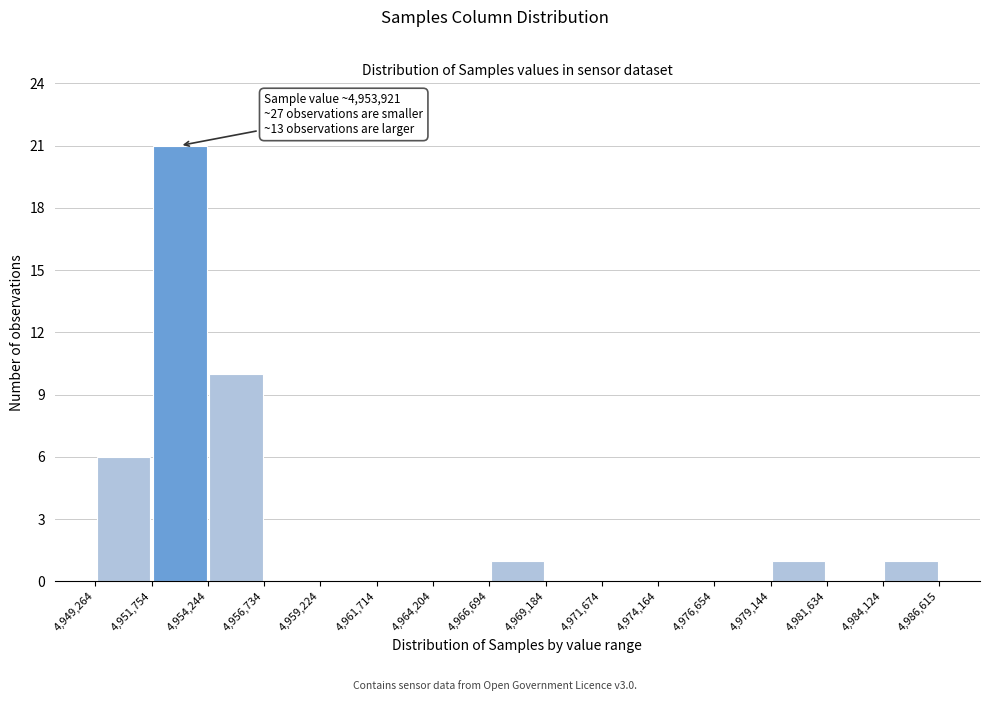

Which range on the x-axis has the tallest bar?

4,951,754 to 4,954,244